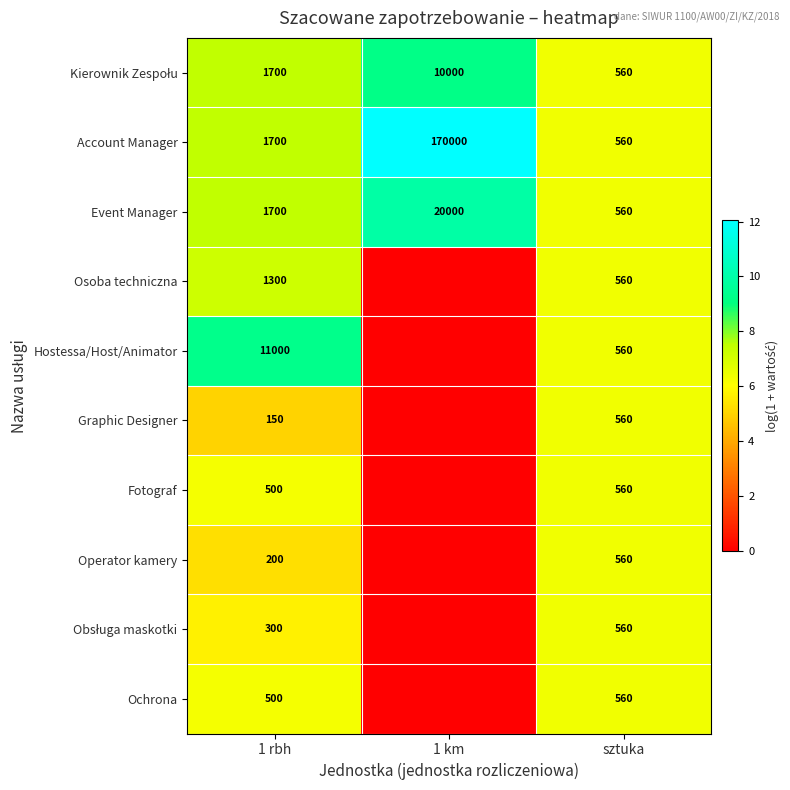

What is the total value across all series at sztuka?

5600